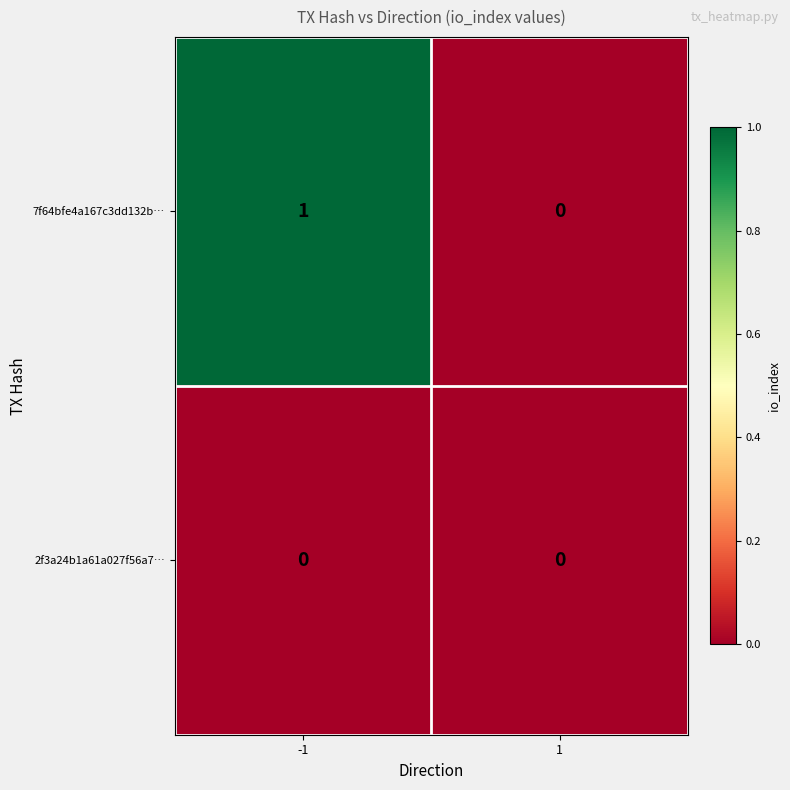

What is the difference between the highest and lowest values at -1?

1